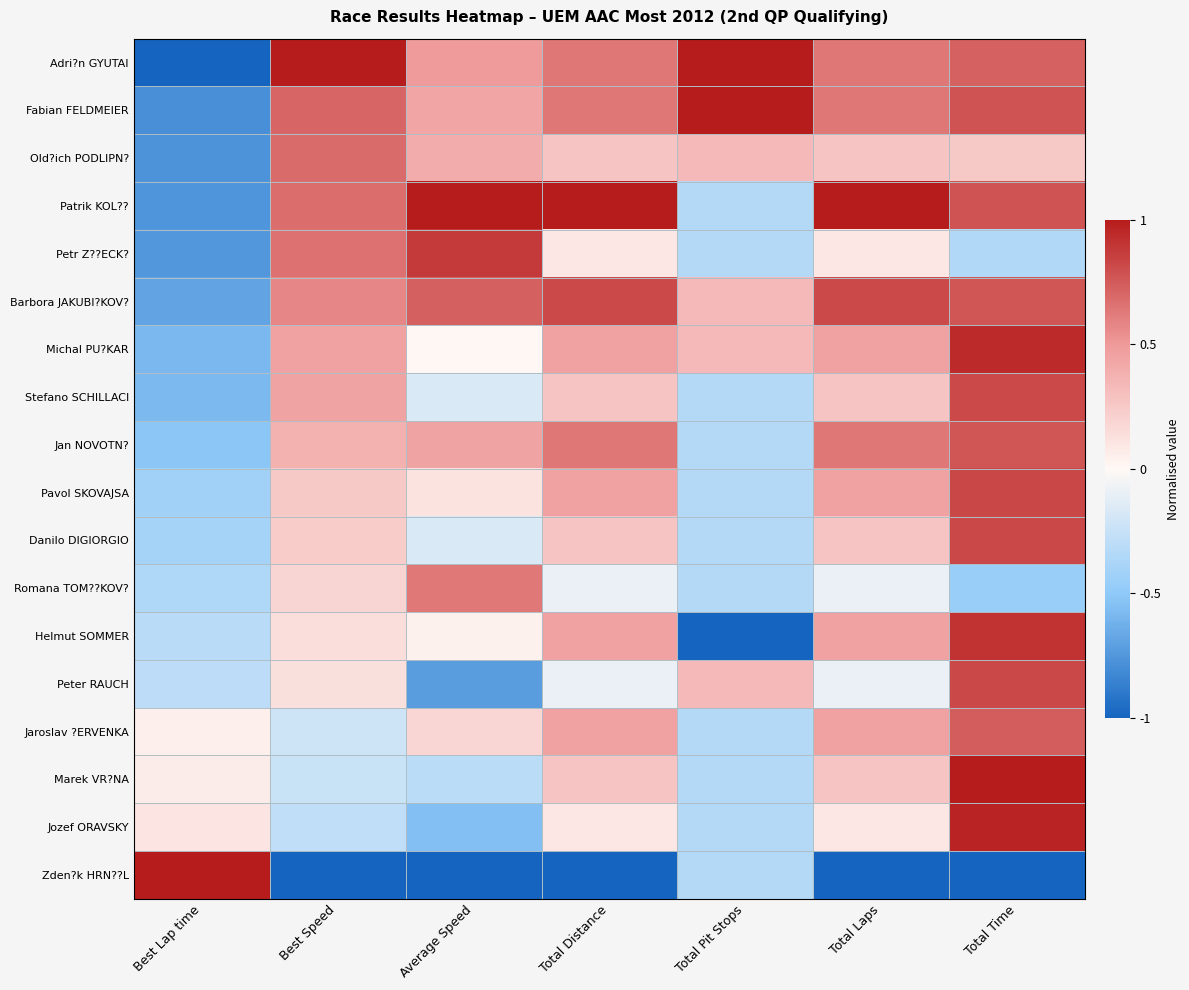

Reading left to right, transcribe all the data shown in this chart.

Adri?n GYUTAI: Best Lap time=-1.0	Best Speed=1.0	Average Speed=0.5	Total Distance=0.6	Total Pit Stops=1.0	Total Laps=0.6	Total Time=0.7
Fabian FELDMEIER: Best Lap time=-0.8	Best Speed=0.7	Average Speed=0.4	Total Distance=0.6	Total Pit Stops=1.0	Total Laps=0.6	Total Time=0.8
Old?ich PODLIPN?: Best Lap time=-0.8	Best Speed=0.7	Average Speed=0.4	Total Distance=0.3	Total Pit Stops=0.3	Total Laps=0.3	Total Time=0.3
Patrik KOL??: Best Lap time=-0.8	Best Speed=0.7	Average Speed=1.0	Total Distance=1.0	Total Pit Stops=-0.3	Total Laps=1.0	Total Time=0.8
Petr Z??ECK?: Best Lap time=-0.7	Best Speed=0.7	Average Speed=0.9	Total Distance=0.1	Total Pit Stops=-0.3	Total Laps=0.1	Total Time=-0.3
Barbora JAKUBI?KOV?: Best Lap time=-0.7	Best Speed=0.6	Average Speed=0.7	Total Distance=0.8	Total Pit Stops=0.3	Total Laps=0.8	Total Time=0.8
Michal PU?KAR: Best Lap time=-0.6	Best Speed=0.5	Average Speed=0.0	Total Distance=0.5	Total Pit Stops=0.3	Total Laps=0.5	Total Time=0.9
Stefano SCHILLACI: Best Lap time=-0.6	Best Speed=0.4	Average Speed=-0.2	Total Distance=0.3	Total Pit Stops=-0.3	Total Laps=0.3	Total Time=0.8
Jan NOVOTN?: Best Lap time=-0.5	Best Speed=0.4	Average Speed=0.4	Total Distance=0.6	Total Pit Stops=-0.3	Total Laps=0.6	Total Time=0.8
Pavol SKOVAJSA: Best Lap time=-0.4	Best Speed=0.3	Average Speed=0.1	Total Distance=0.5	Total Pit Stops=-0.3	Total Laps=0.5	Total Time=0.8
Danilo DIGIORGIO: Best Lap time=-0.4	Best Speed=0.2	Average Speed=-0.2	Total Distance=0.3	Total Pit Stops=-0.3	Total Laps=0.3	Total Time=0.8
Romana TOM??KOV?: Best Lap time=-0.4	Best Speed=0.2	Average Speed=0.6	Total Distance=-0.1	Total Pit Stops=-0.3	Total Laps=-0.1	Total Time=-0.5
Helmut SOMMER: Best Lap time=-0.3	Best Speed=0.1	Average Speed=0.0	Total Distance=0.5	Total Pit Stops=-1.0	Total Laps=0.5	Total Time=0.9
Peter RAUCH: Best Lap time=-0.3	Best Speed=0.1	Average Speed=-0.7	Total Distance=-0.1	Total Pit Stops=0.3	Total Laps=-0.1	Total Time=0.8
Jaroslav ?ERVENKA: Best Lap time=0.0	Best Speed=-0.2	Average Speed=0.2	Total Distance=0.5	Total Pit Stops=-0.3	Total Laps=0.5	Total Time=0.7
Marek VR?NA: Best Lap time=0.1	Best Speed=-0.2	Average Speed=-0.3	Total Distance=0.3	Total Pit Stops=-0.3	Total Laps=0.3	Total Time=1.0
Jozef ORAVSKY: Best Lap time=0.1	Best Speed=-0.3	Average Speed=-0.6	Total Distance=0.1	Total Pit Stops=-0.3	Total Laps=0.1	Total Time=1.0
Zden?k HRN??L: Best Lap time=1.0	Best Speed=-1.0	Average Speed=-1.0	Total Distance=-1.0	Total Pit Stops=-0.3	Total Laps=-1.0	Total Time=-1.0